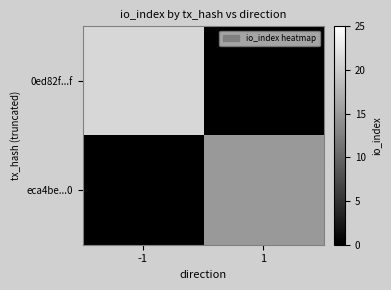

List the series in order of their overall mean, highest first.

0ed82f...f, eca4be...0